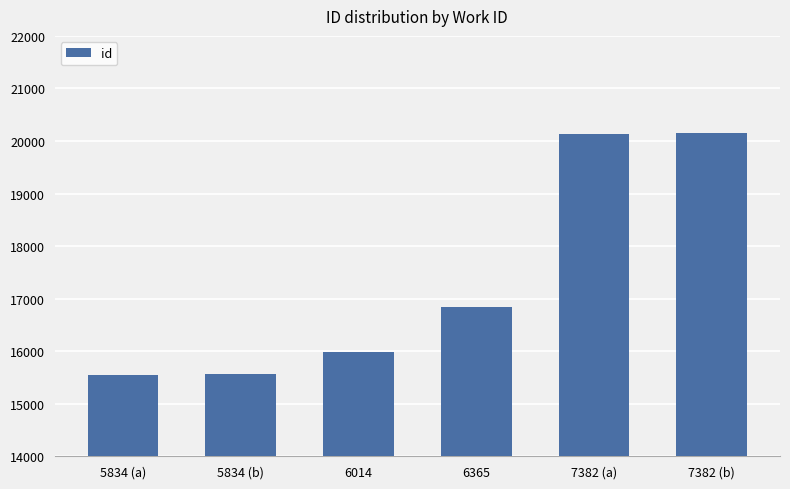

Which has a higher value, 5834 (b) or 6365?

6365